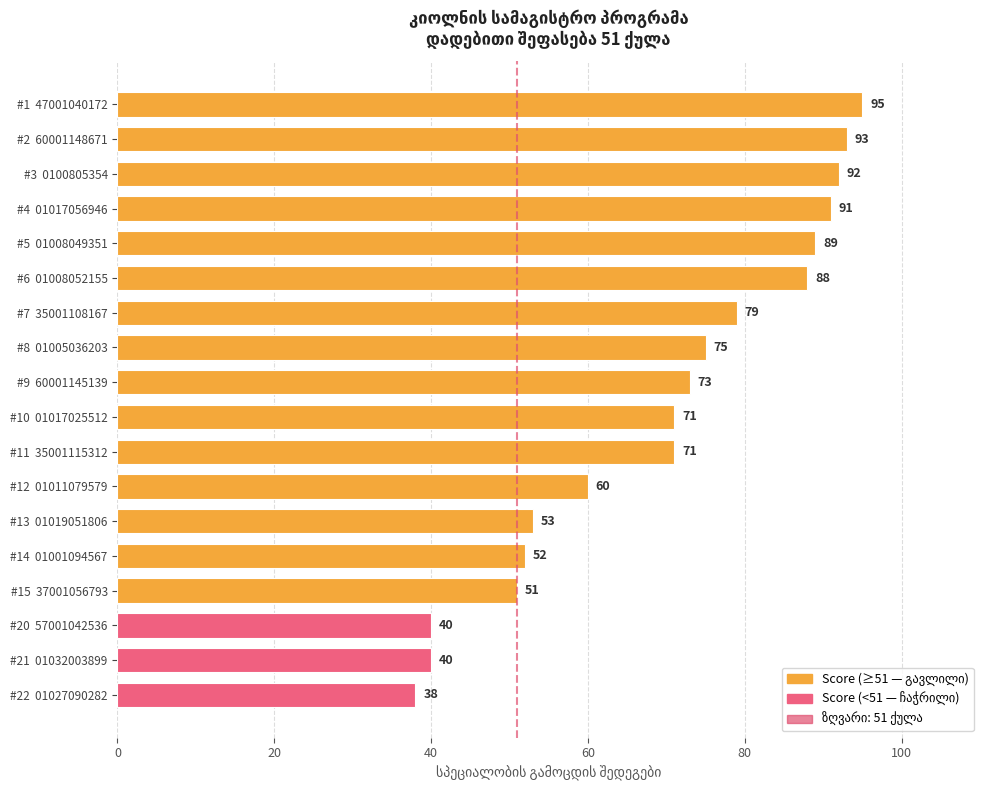

Which label corresponds to the largest value in the chart?

#1  47001040172